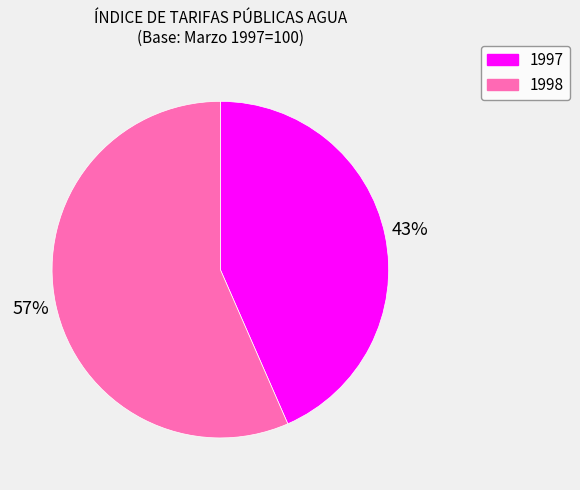

Does any single category account for the majority?

Yes